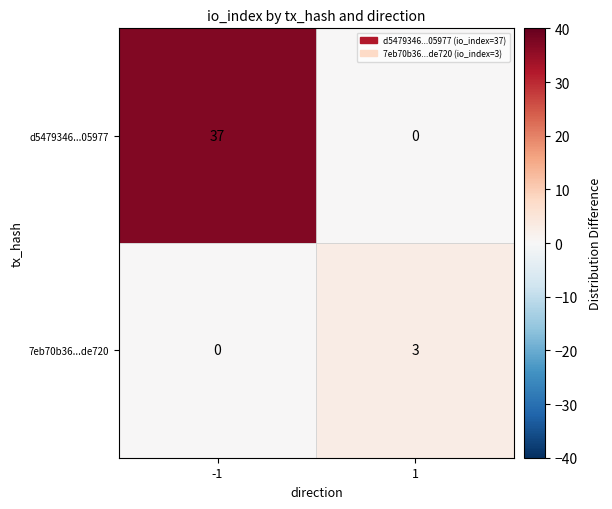

What is the highest value of the d5479346...05977 series?

37